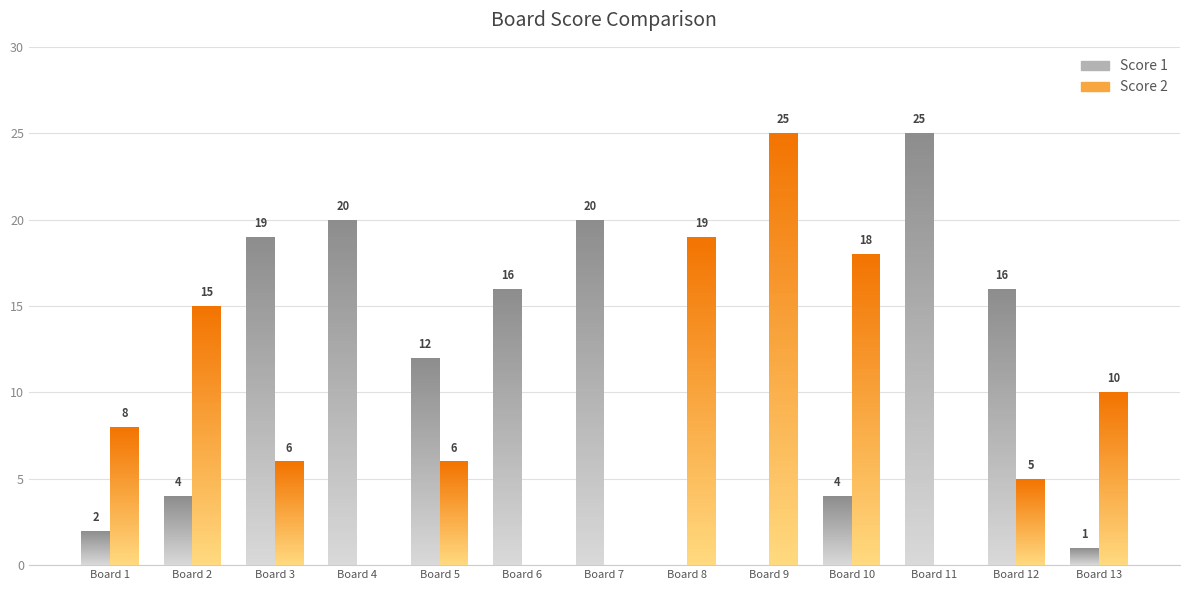

True or false: Score 2 has a value of 10 at Board 13.

True